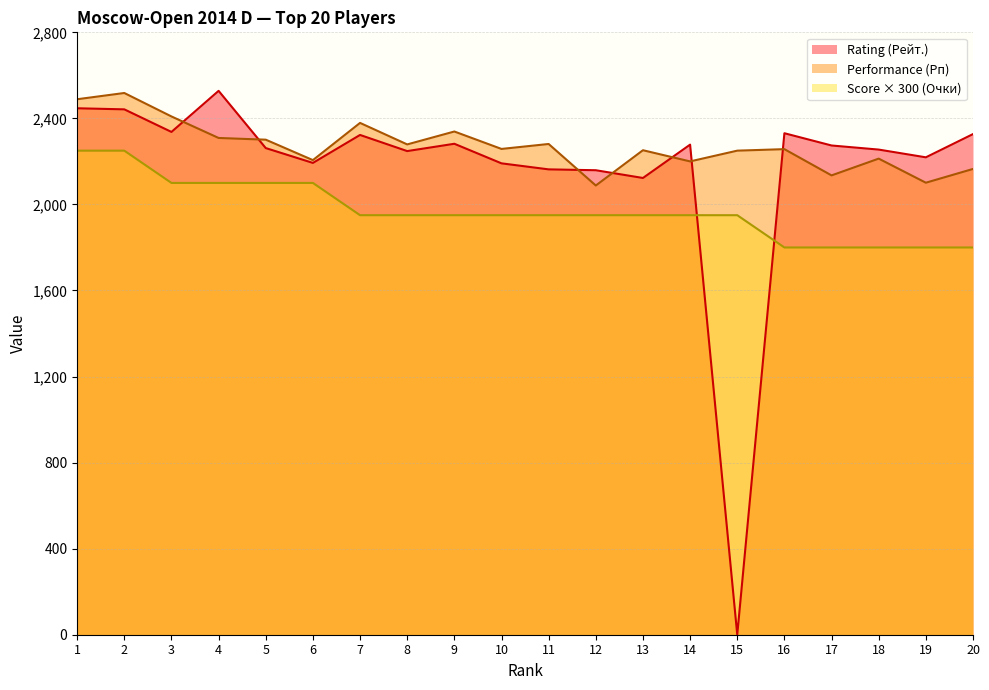

List the labels in order of Performance (Рп) value, largest first.

2, 1, 3, 7, 9, 4, 5, 11, 8, 10, 16, 13, 15, 18, 6, 14, 20, 17, 19, 12